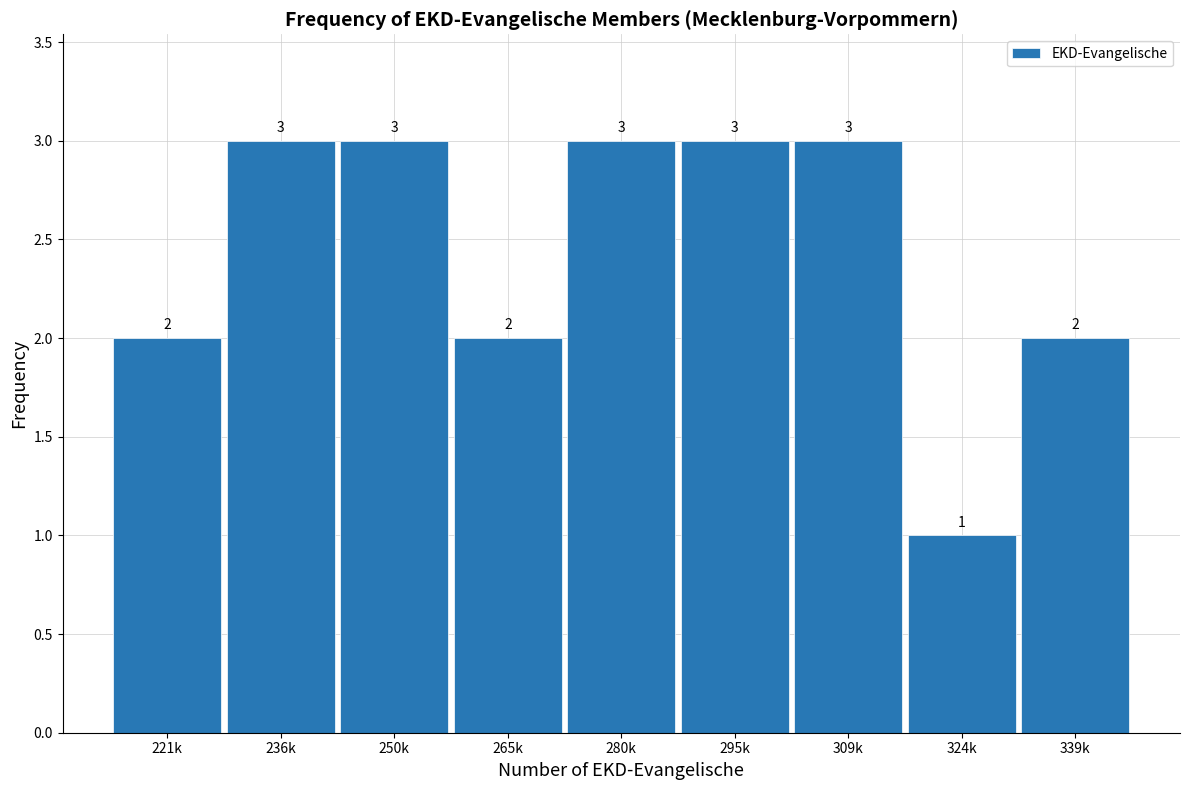

Reading left to right, extract all data points from this chart.

221k=2	236k=3	250k=3	265k=2	280k=3	295k=3	309k=3	324k=1	339k=2